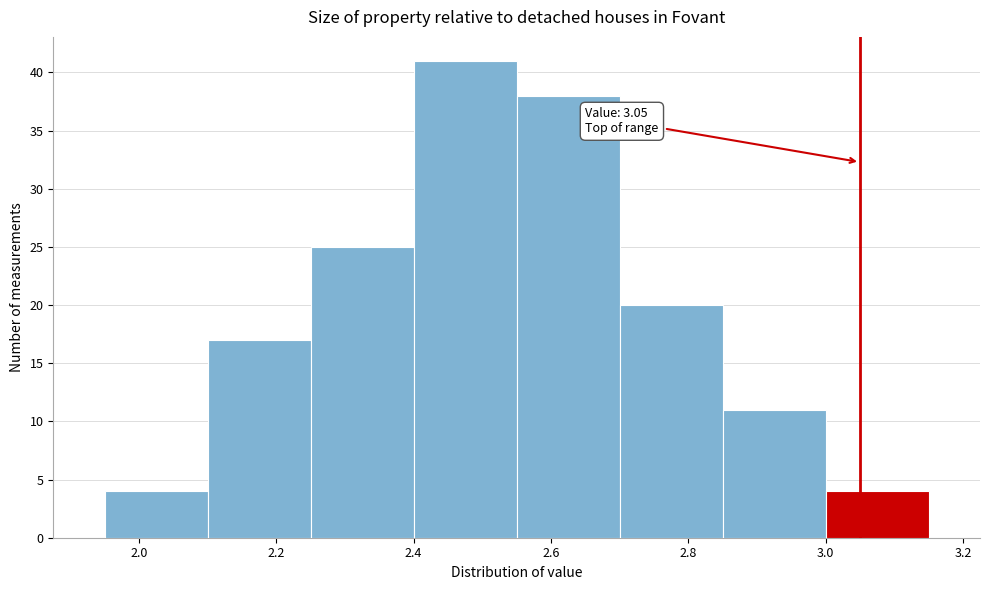

Over which range of the x-axis is the bar tallest?

2.40 to 2.55